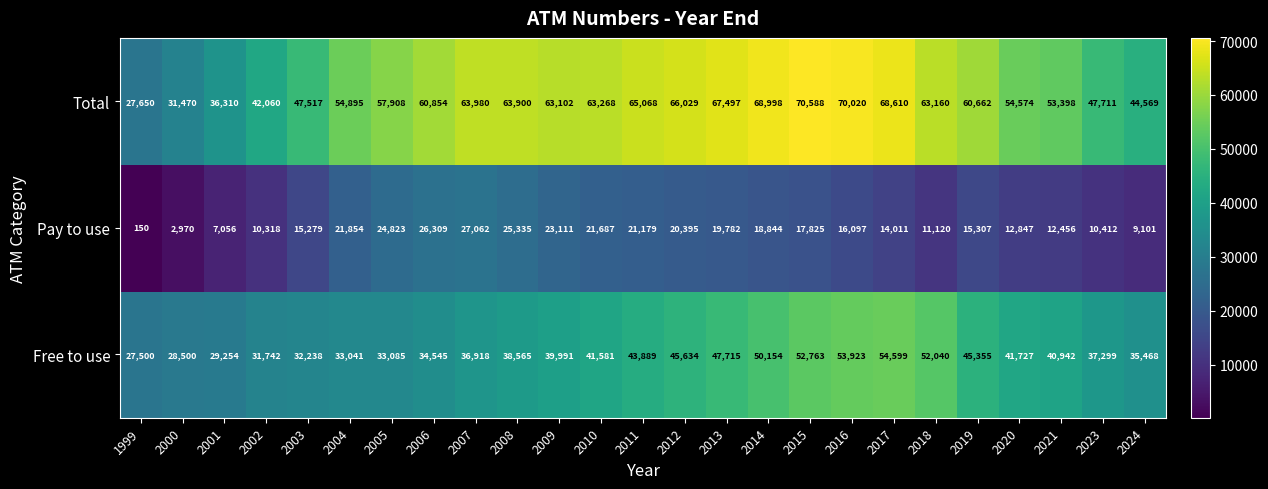

How many categories are shown in the chart?

25